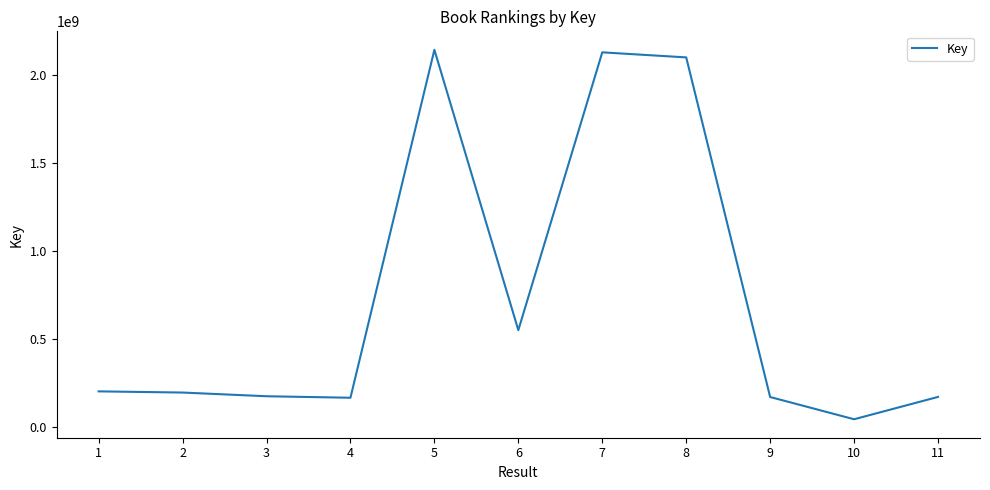

Is it true that the value at 7 is 2128095492?

True